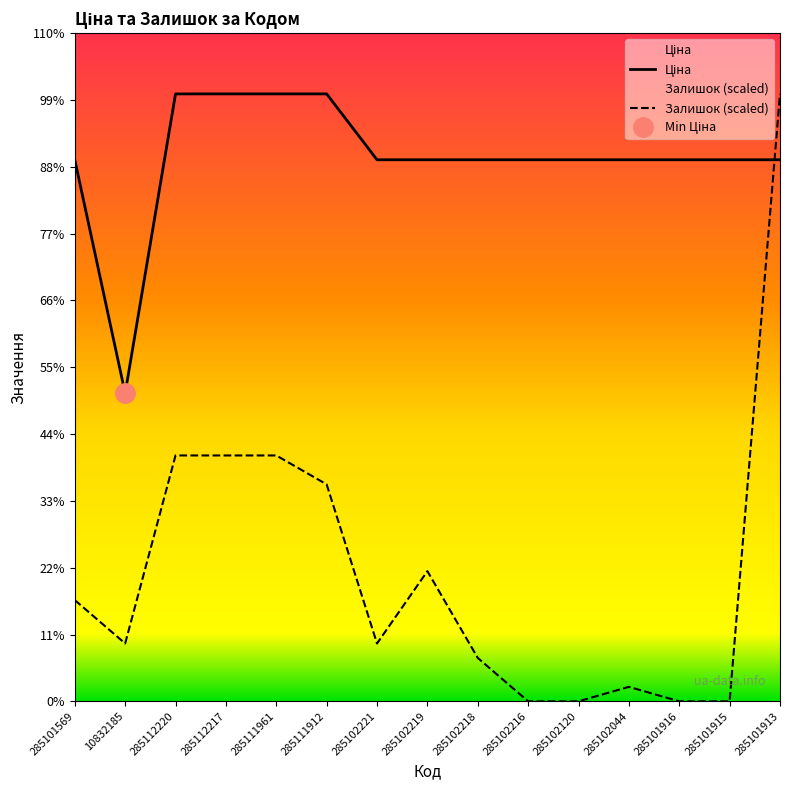

How many data points in Залишок are above 1065?

9